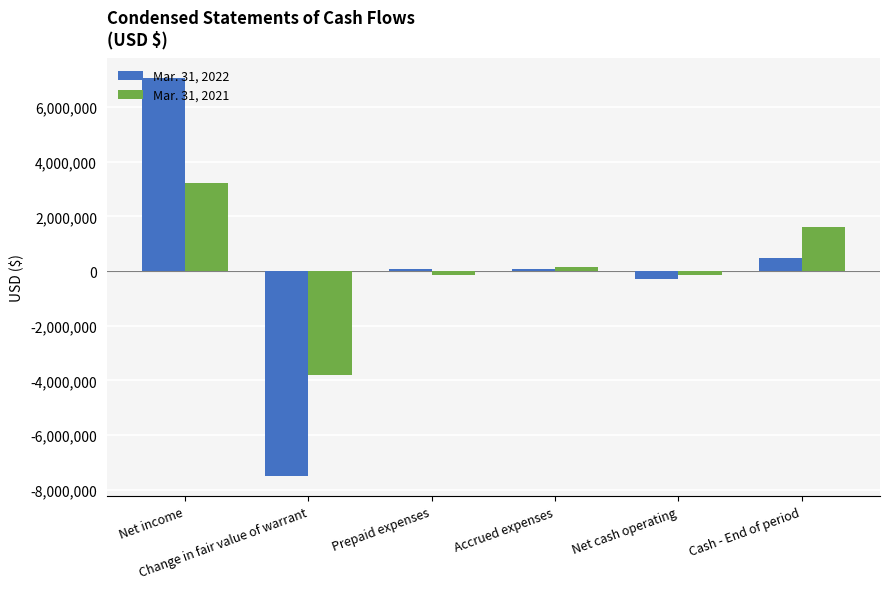

Rank the series by their maximum value, from highest to lowest.

Mar. 31, 2022, Mar. 31, 2021